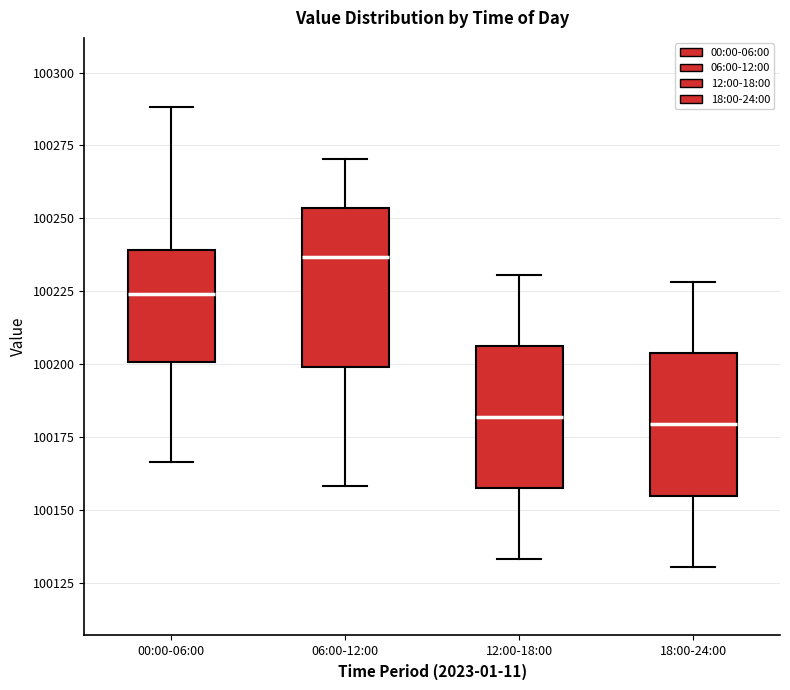

Comparing the boxes themselves (not the whiskers), which one is the tallest?

06:00-12:00